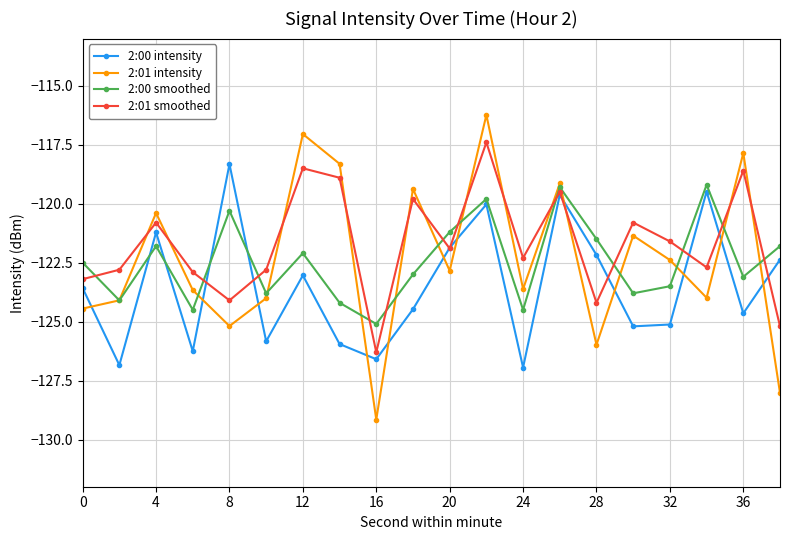

What is the minimum value for 2:01 smoothed?

-126.3